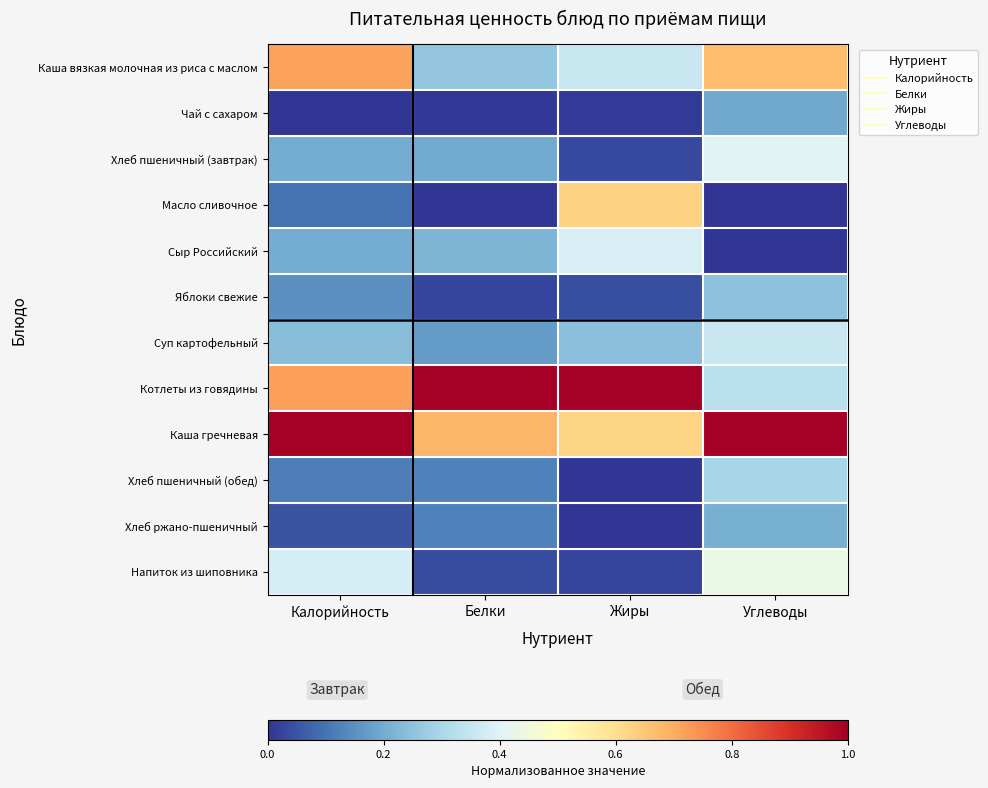

At how many categories does at least one series exceed 0?

4